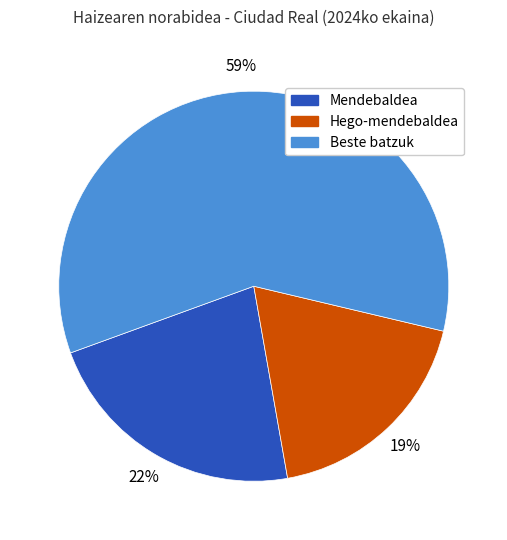

Rank the categories by value from lowest to highest.

Hego-mendebaldea, Mendebaldea, Beste batzuk